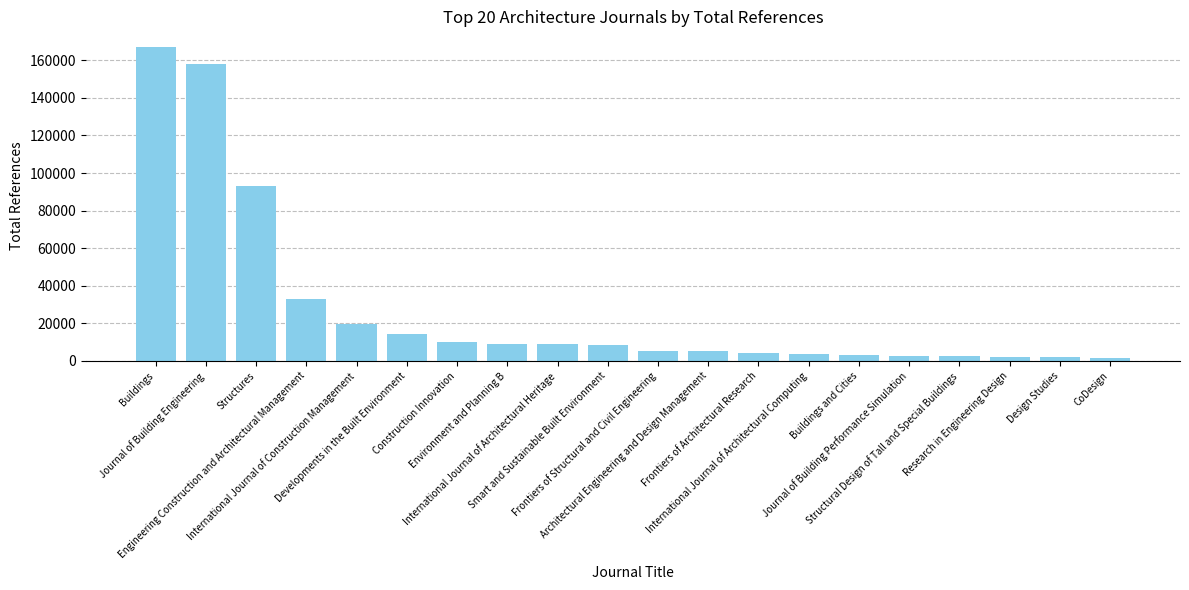

Is it true that the value at Structural Design of Tall and Special Buildings is 2497?

True